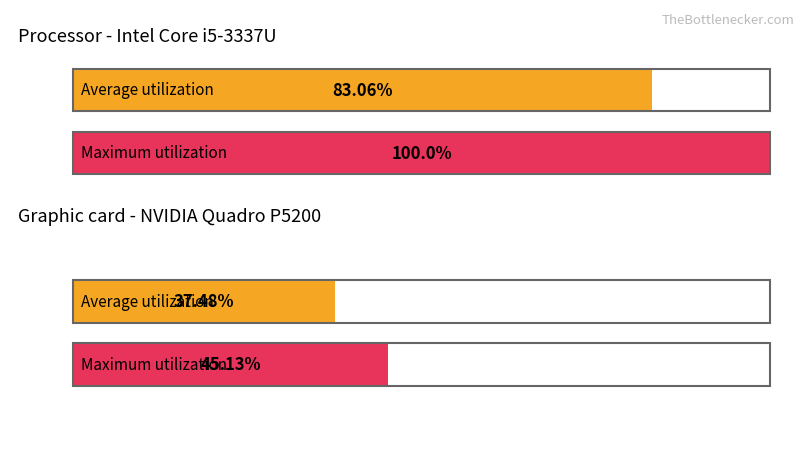

Which series has the largest total across all categories?

Maximum utilization